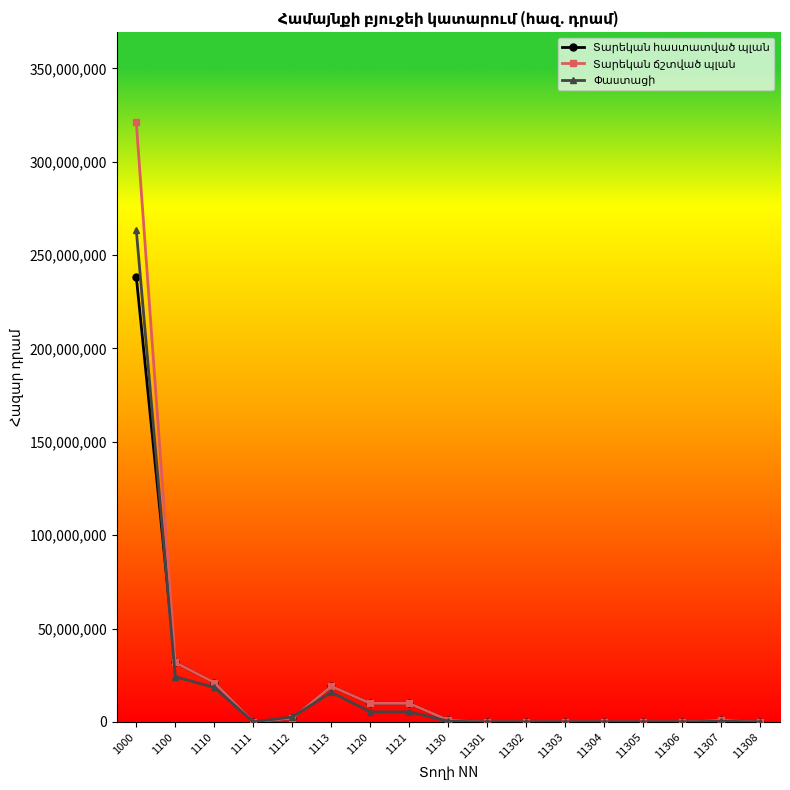

How many categories are shown in the chart?

17